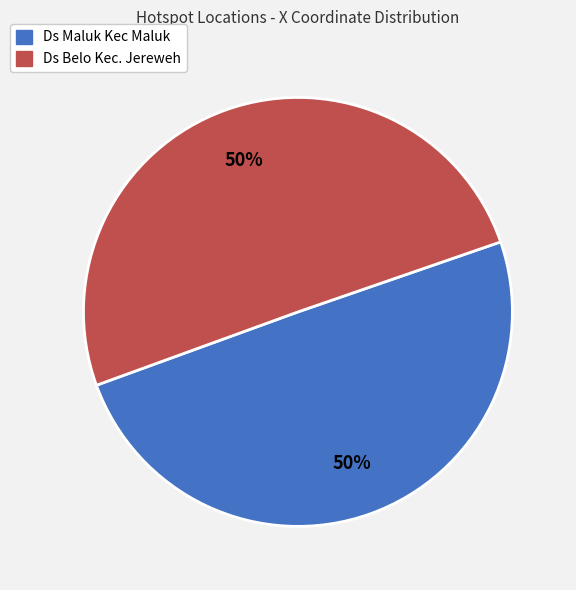

To the nearest percent, what is the average slice percentage?

50%